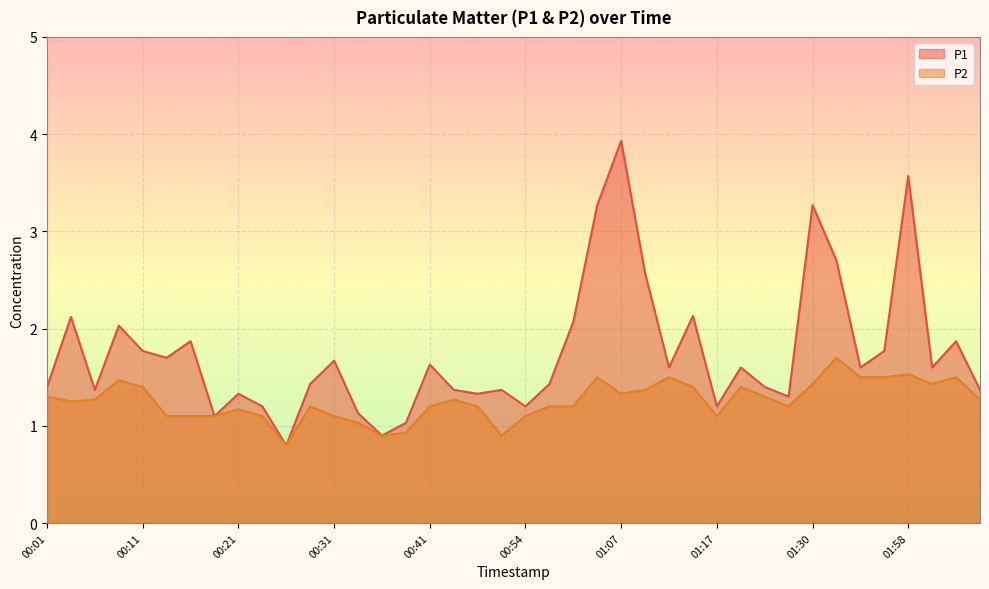

What is the maximum value for P1?

3.9